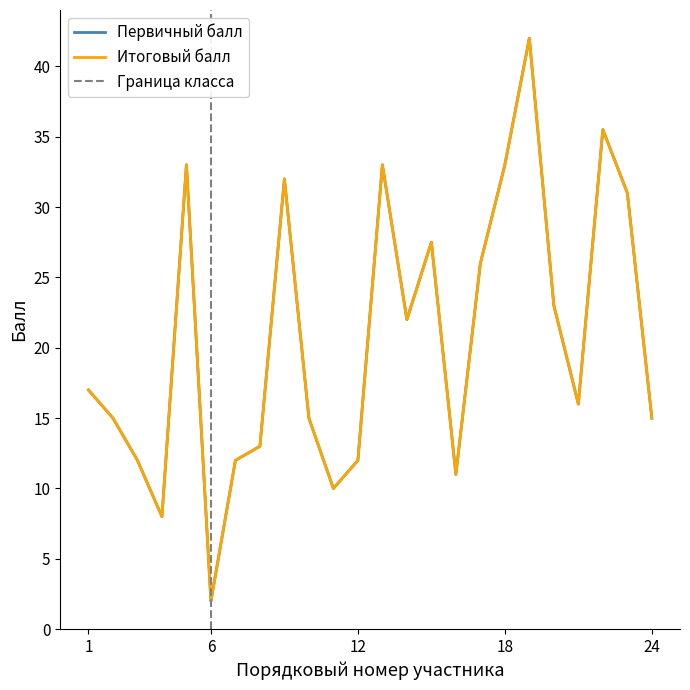

True or false: Первичный балл and Итоговый балл cross at least once.

False